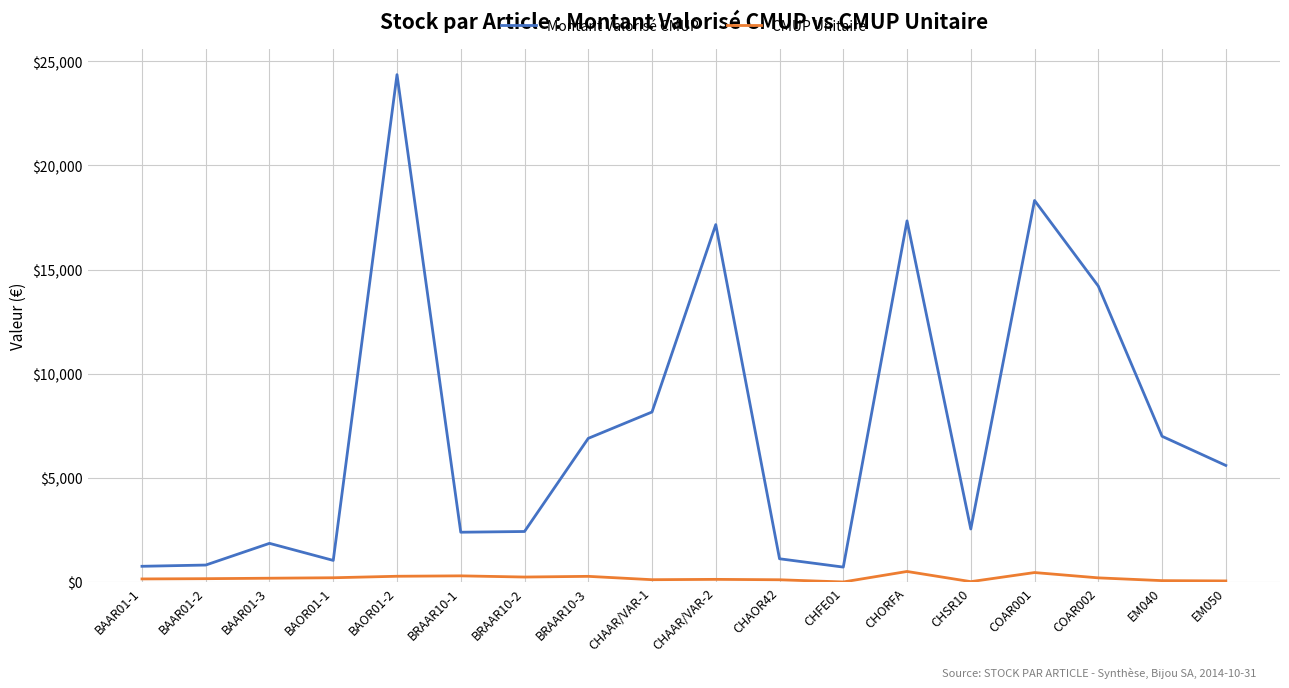

What is the maximum value for Montant Valorisé CMUP?

24360.0